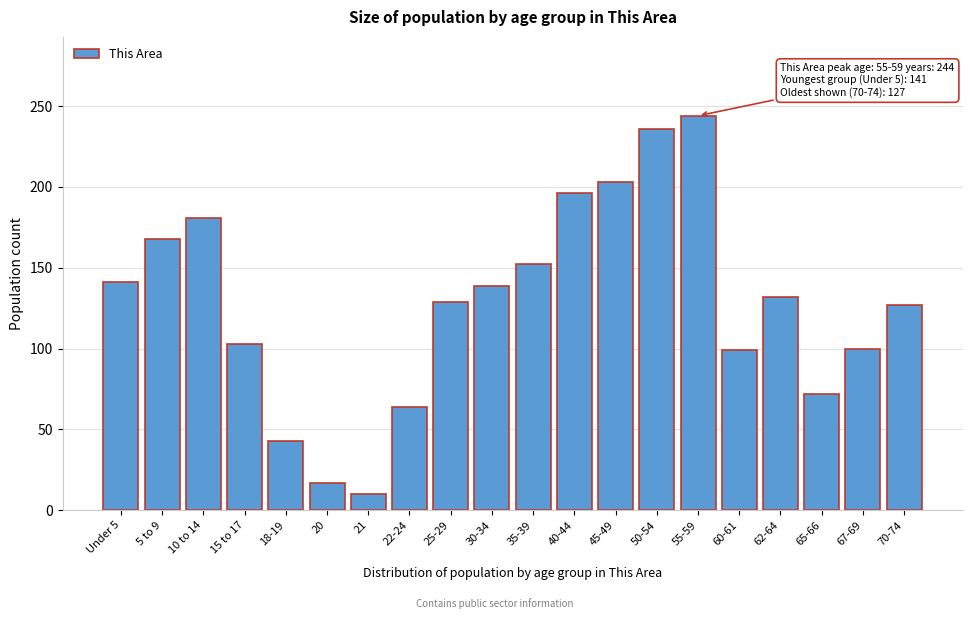

Approximately how many times larger is the value at 5 to 9 compared to 22-24?

2.6